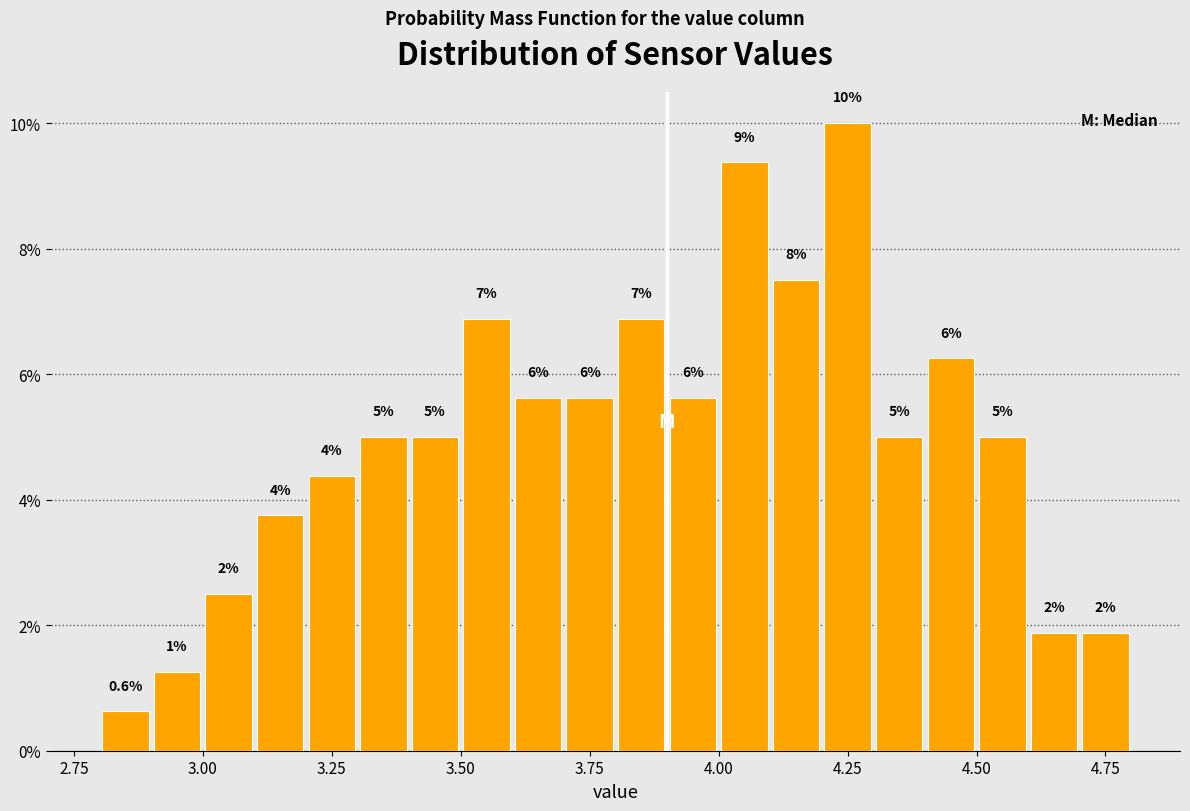

Read against the x-axis, roughly where is the centre of the tallest bar?

4.25